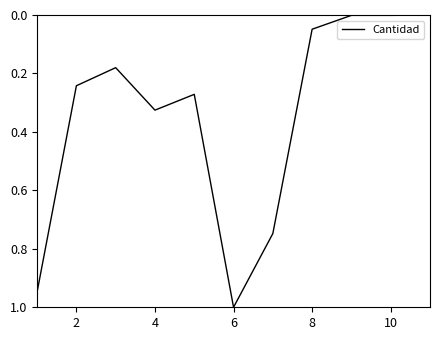

How many lines are shown in the chart?

1